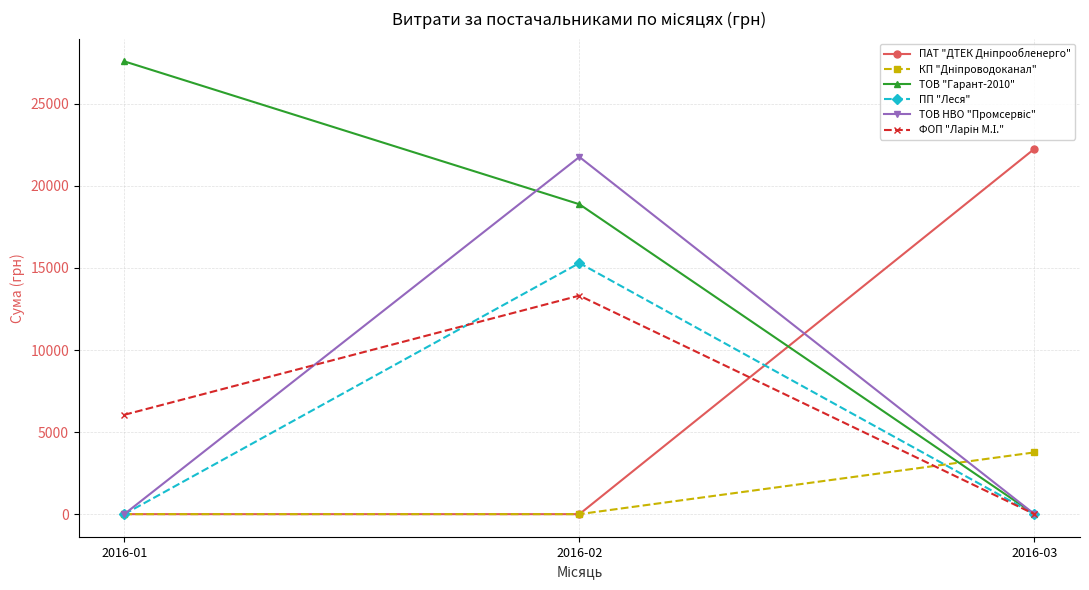

At which category does the chart reach its peak across all series?

2016-01